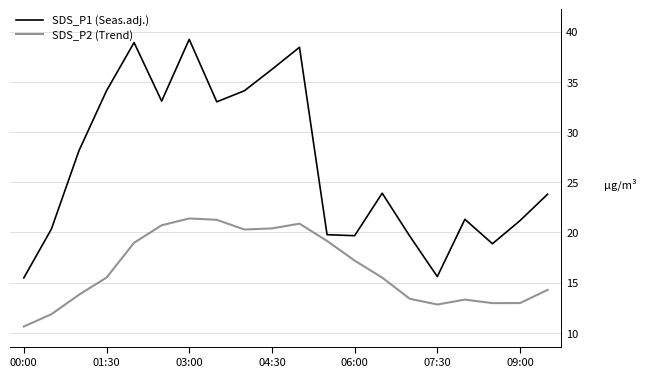

What is the difference between the second highest and second lowest values in the SDS_P1 (Seas.adj.) series?

23.3